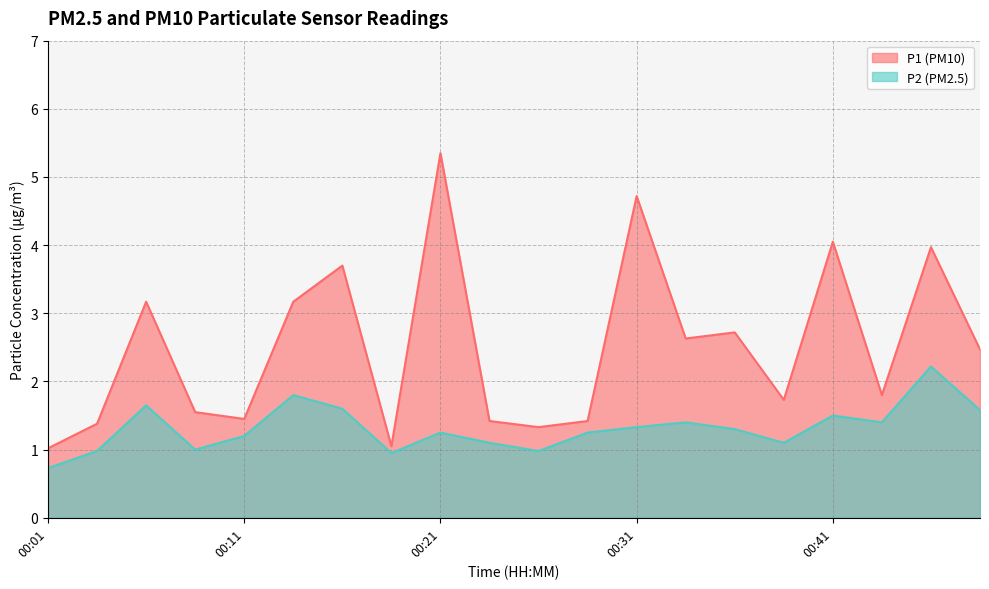

Count the number of categories in the chart.

20